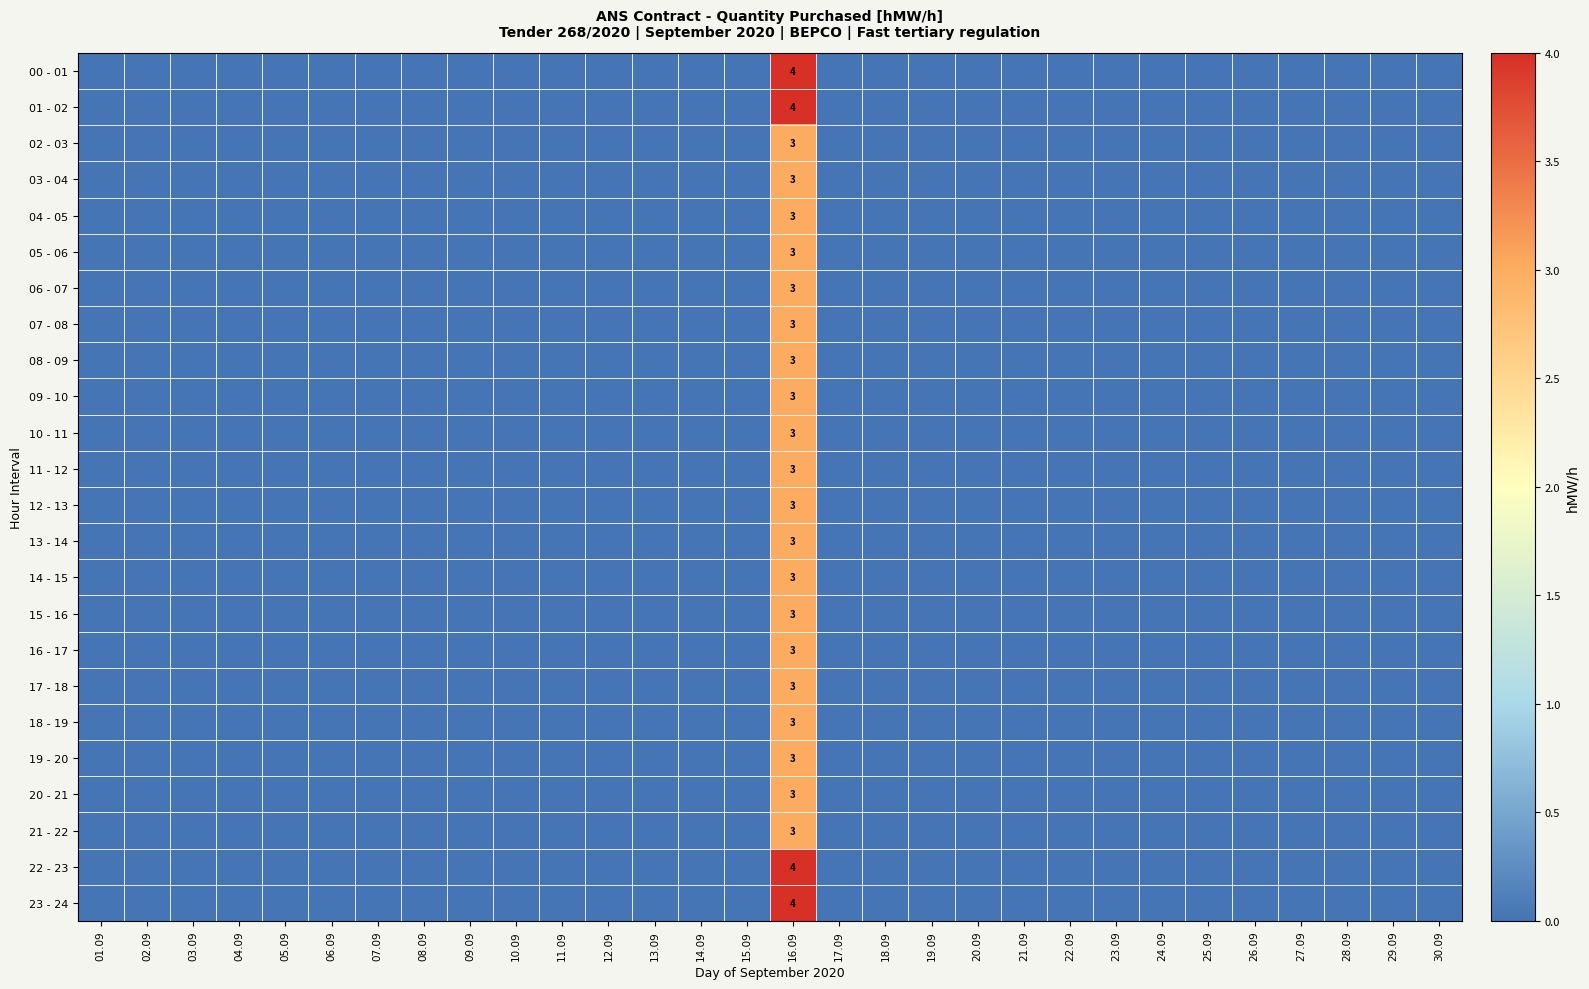

Is the value of 01 - 02 at 12.09 greater than the value of 09 - 10 at 16.09?

No